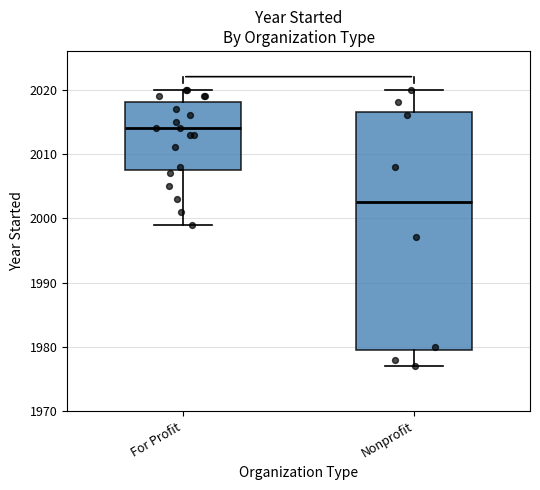

Reading left to right, transcribe this box plot: for each box, give where its median line is, the range the box spans, and where its two whiskers end, as read against the y-axis. The values are not printed on the chart, so give them approximately, as read against the axis.

For Profit: median 2014, box 2008 to 2018, whiskers 1999 to 2020
Nonprofit: median 2003, box 1980 to 2017, whiskers 1977 to 2020